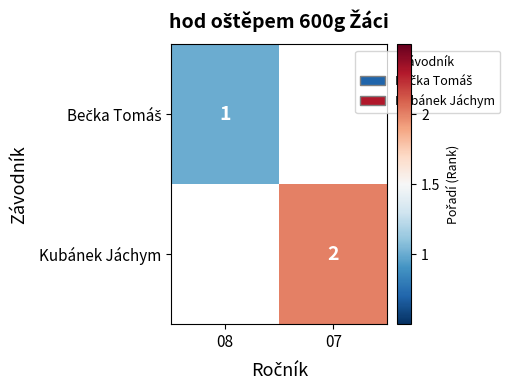

Is it true that Kubánek Jáchym equals 2 at 07?

True